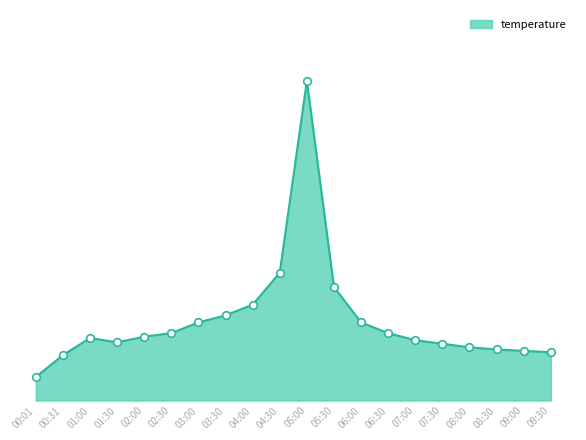

Which has a higher value, 08:30 or 06:30?

06:30